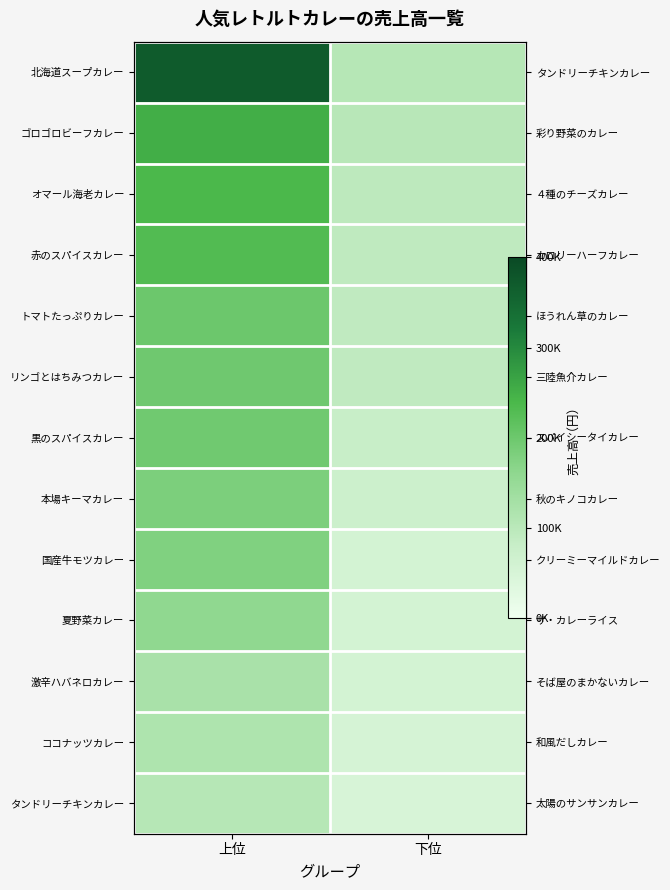

At which label does リンゴとはちみつカレー reach its peak?

上位